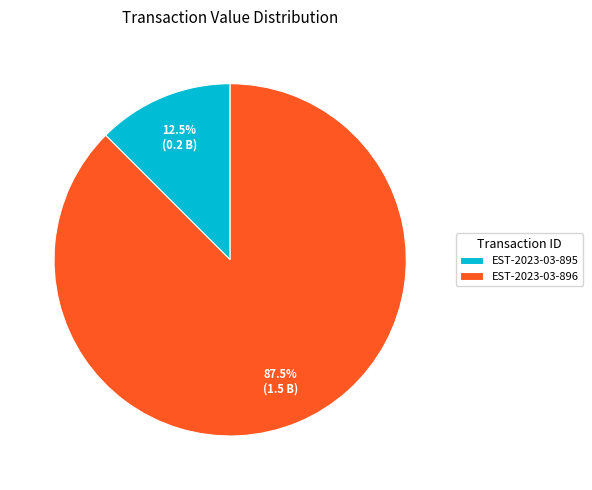

Is the sum of EST-2023-03-896 and EST-2023-03-895 greater than half?

Yes